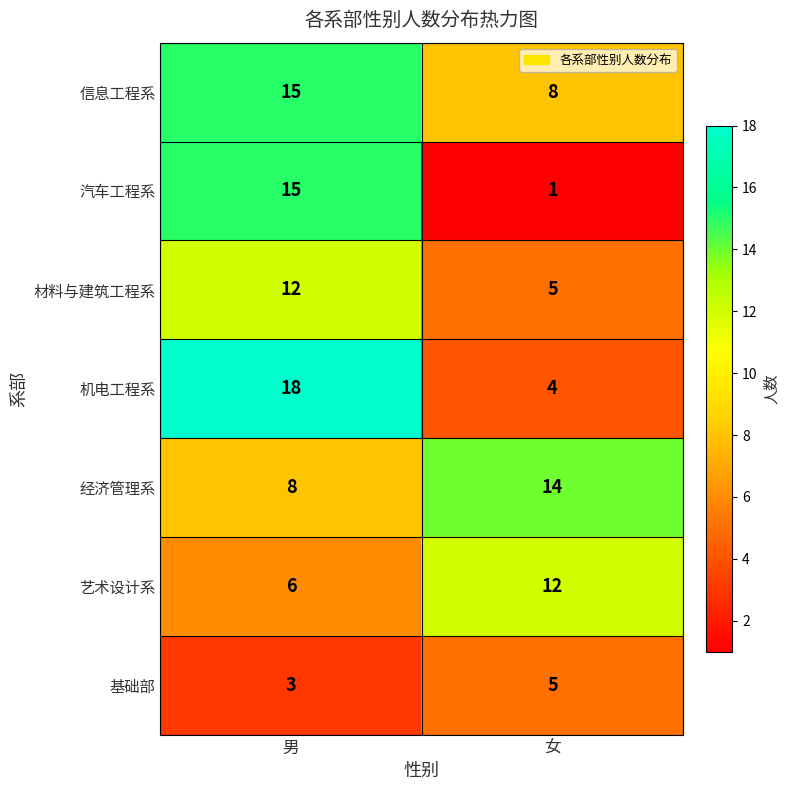

Reading left to right, list all the values displayed in this chart.

信息工程系: 15	8
汽车工程系: 15	1
材料与建筑工程系: 12	5
机电工程系: 18	4
经济管理系: 8	14
艺术设计系: 6	12
基础部: 3	5